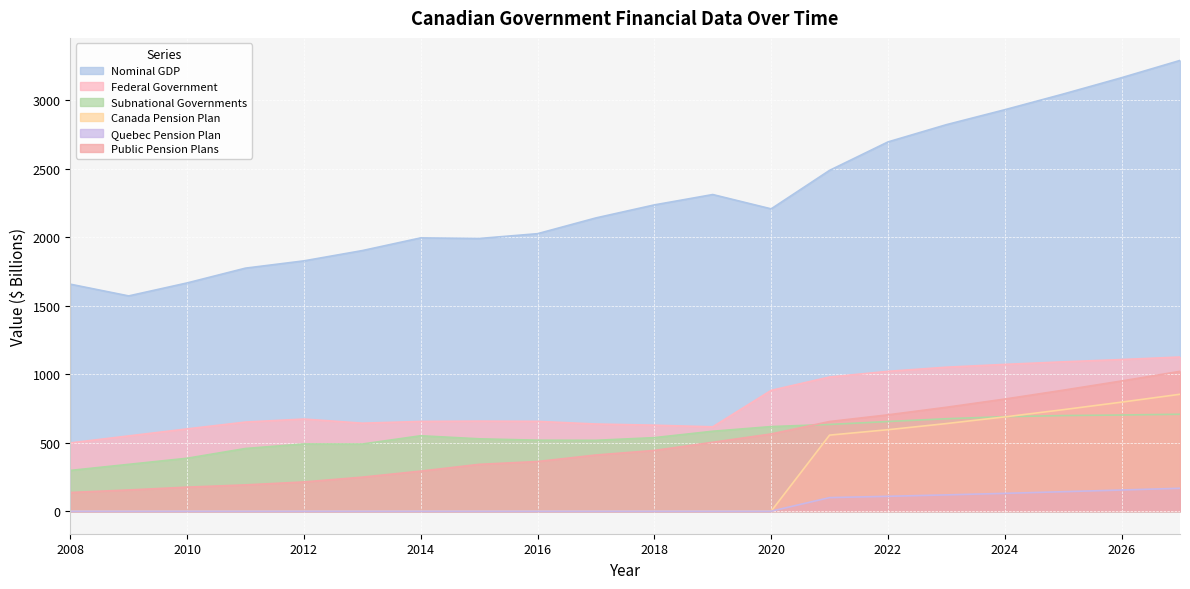

True or false: Public Pension Plans has more than 1 points higher than both neighbors.

False